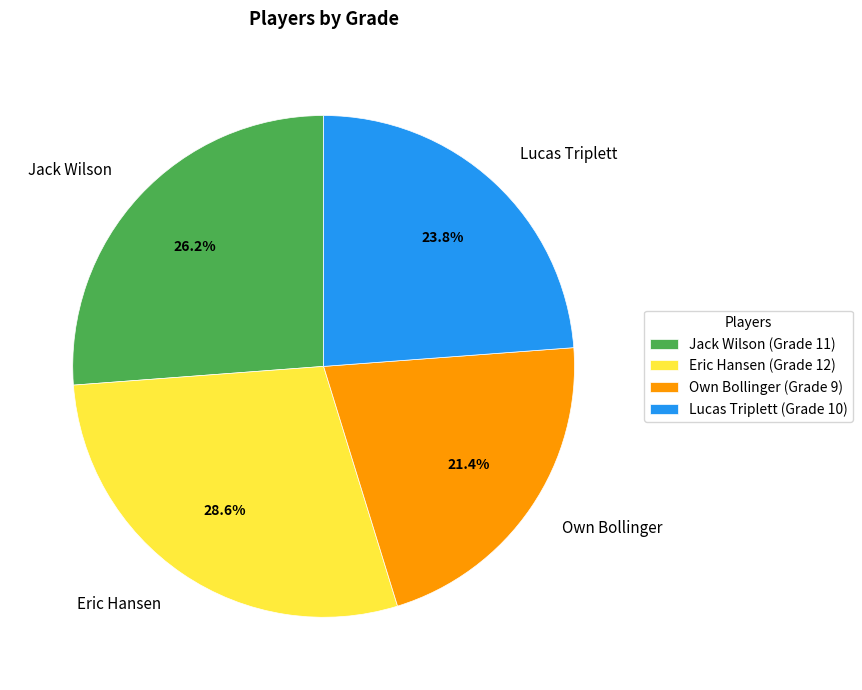

Is it true that Own Bollinger is 28% of the pie?

False